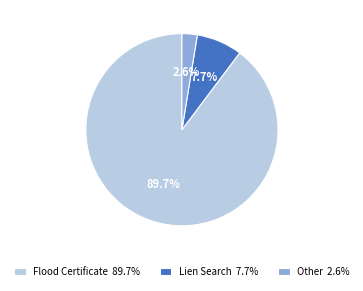

Combined, what portion of the pie is Flood Certificate and Lien Search?

97.4%